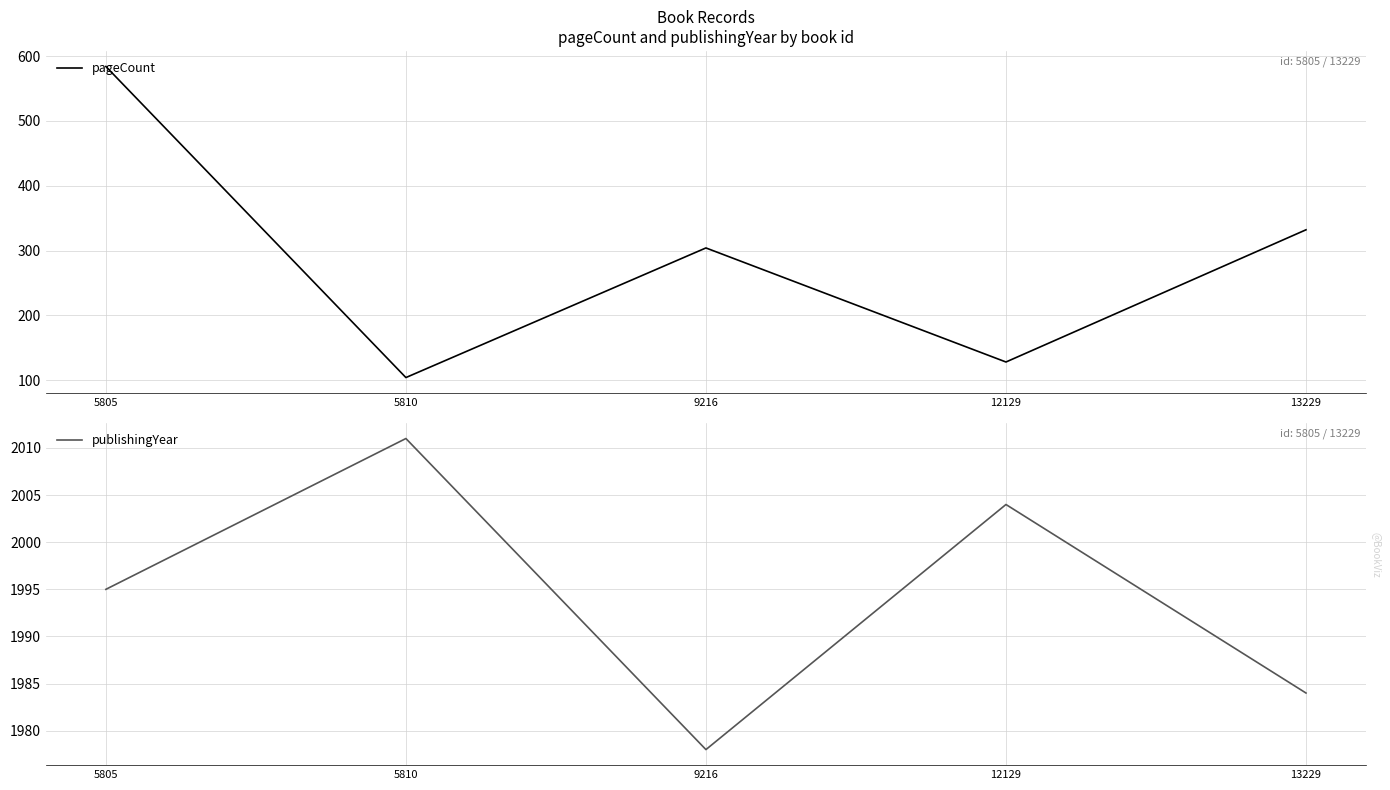

Where is pageCount nearest to the value 344?

13229